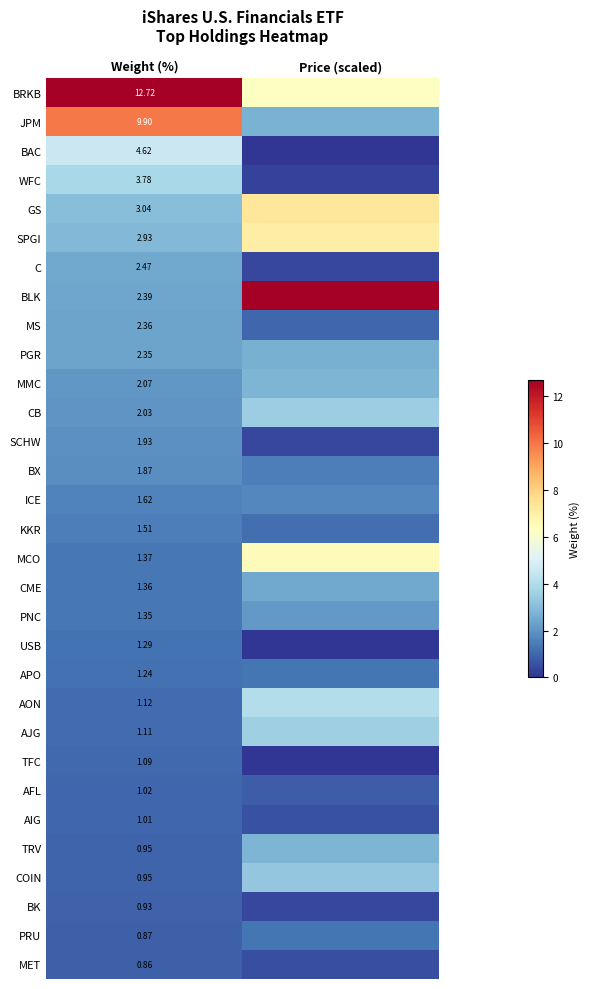

List the labels in order of SCHW value, largest first.

Weight (%), Price (scaled)